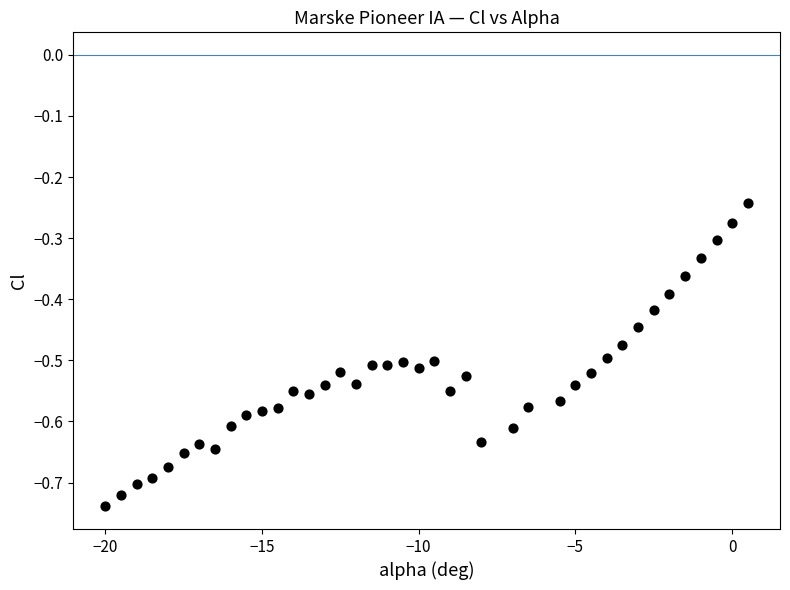

What is the range of Y values (max minus min)?

0.5